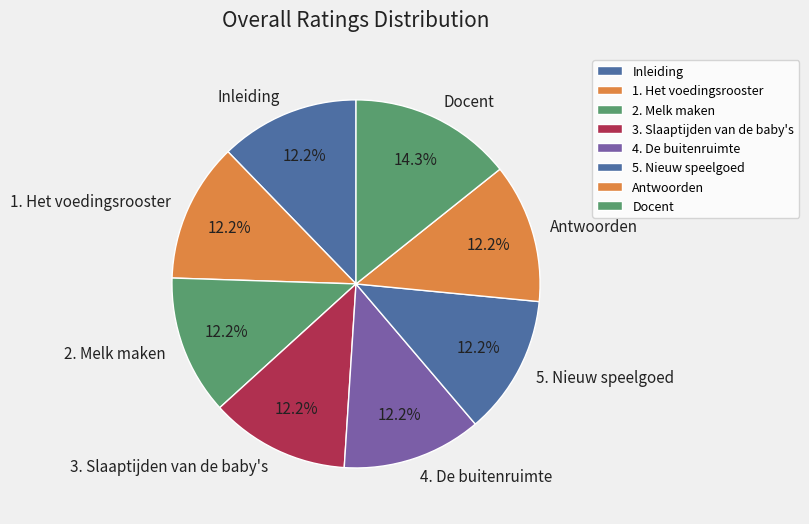

True or false: 2. Melk maken accounts for 26% of the total.

False